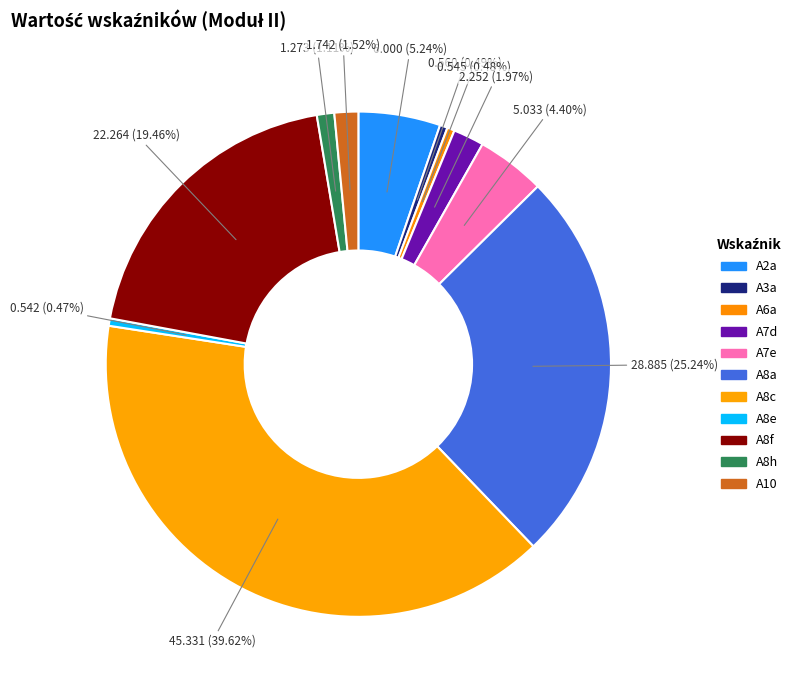

How many slices are in this pie chart?

11